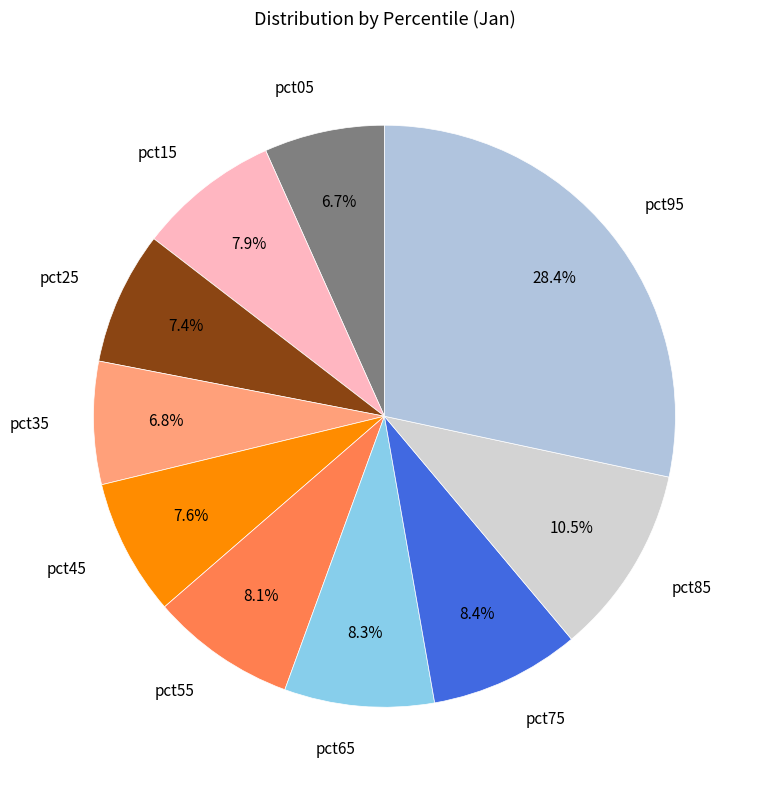

How many segments does this pie chart have?

10